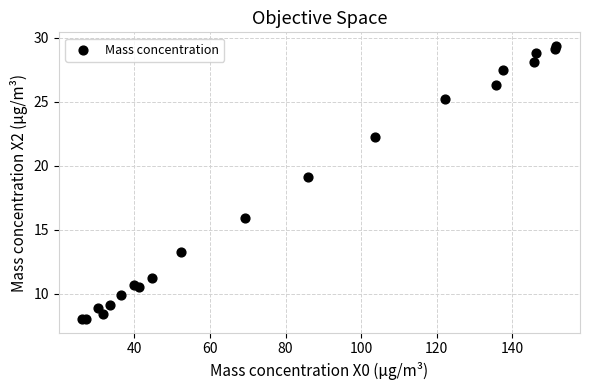

What Y value in the scatter plot is closest to 18?

19.1